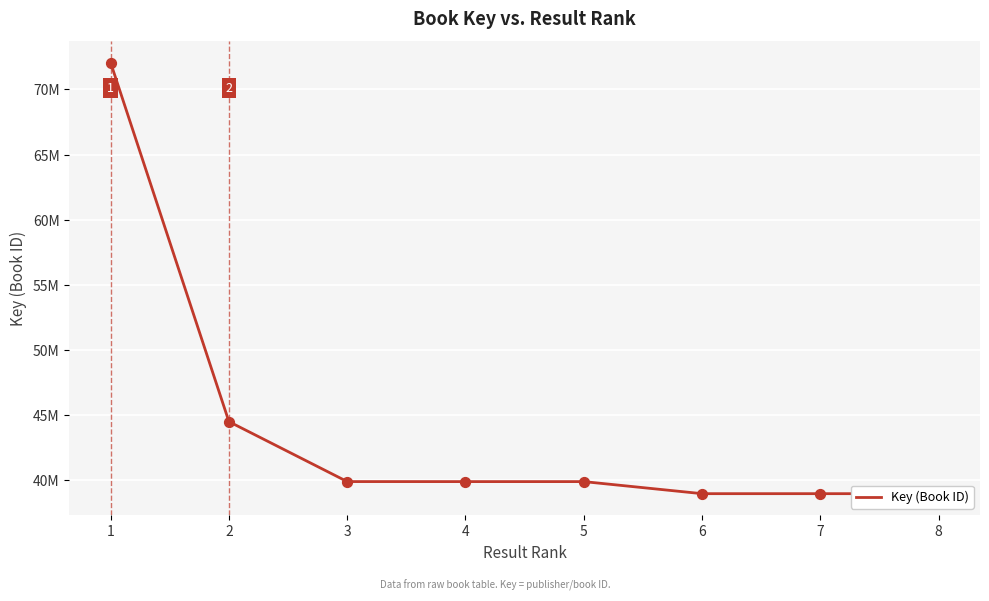

Does the chart have visible grid lines?

Yes